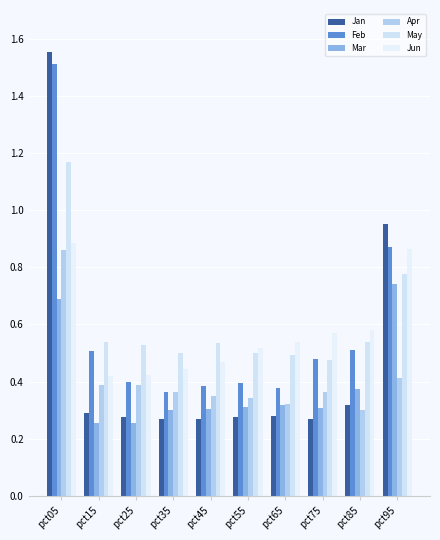

Which category has the highest value in the Apr series?

pct05